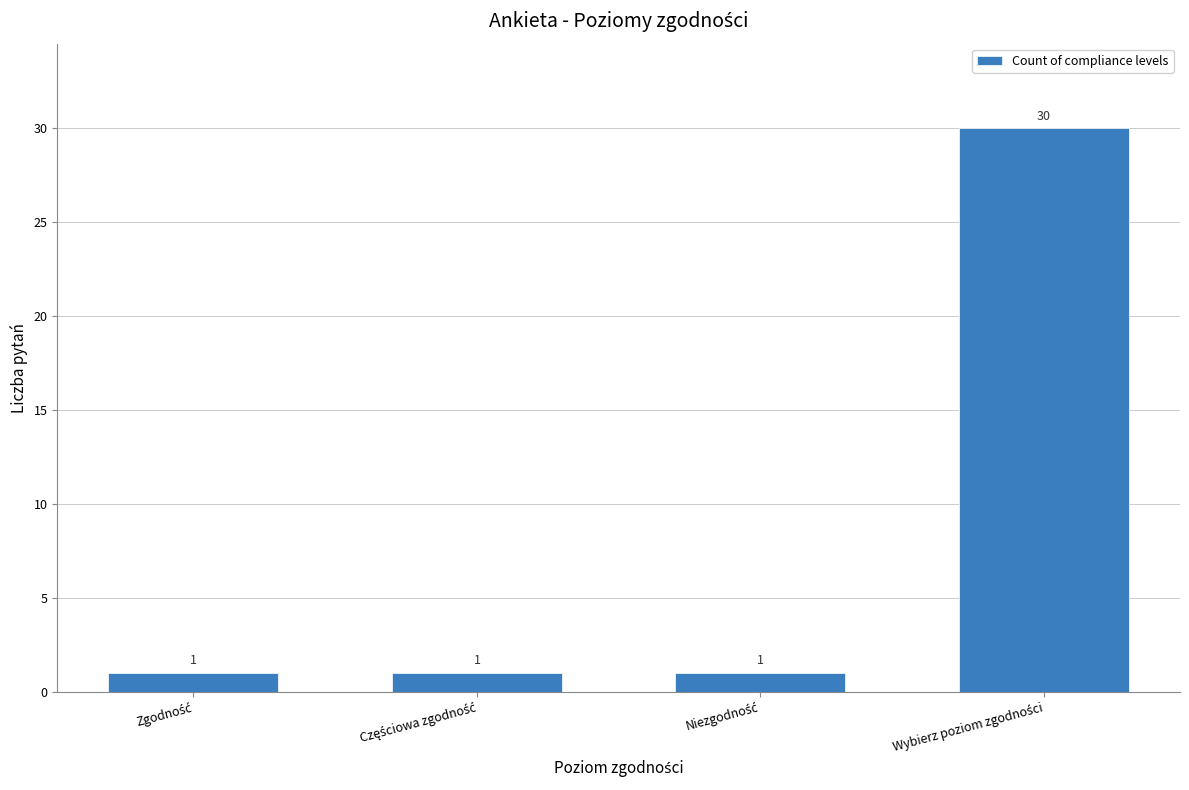

What is the difference between the maximum and minimum values?

29